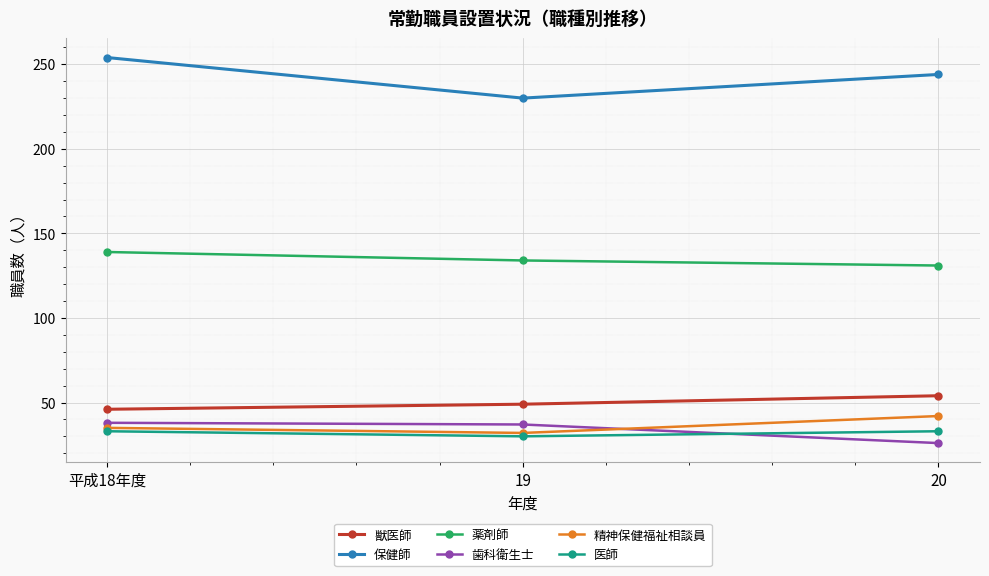

At how many categories does at least one series exceed 223?

3